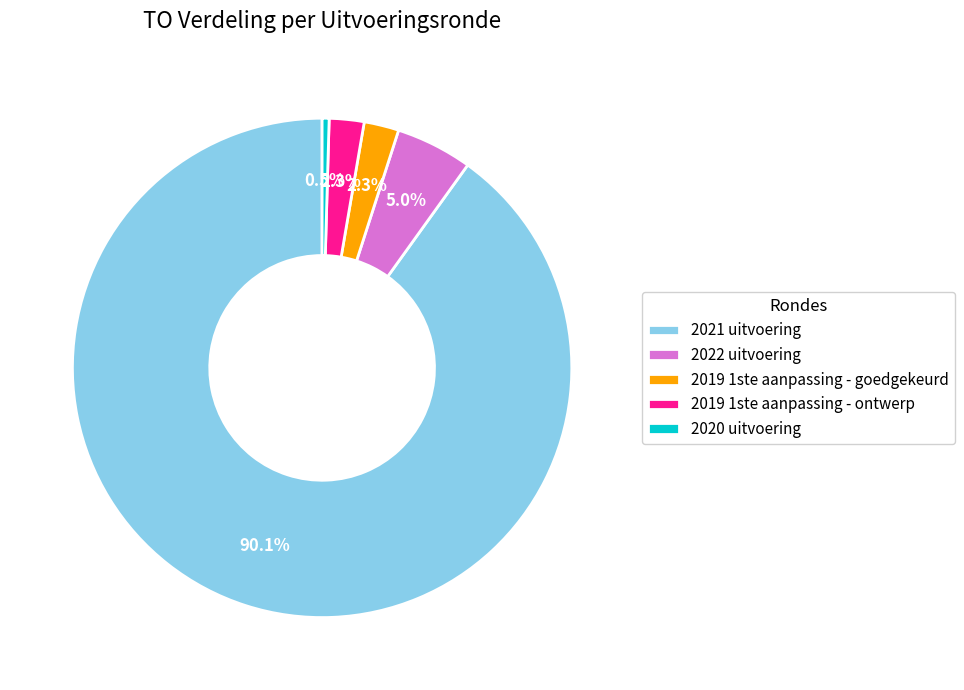

True or false: 2019 1ste aanpassing - ontwerp accounts for 2% of the total.

True